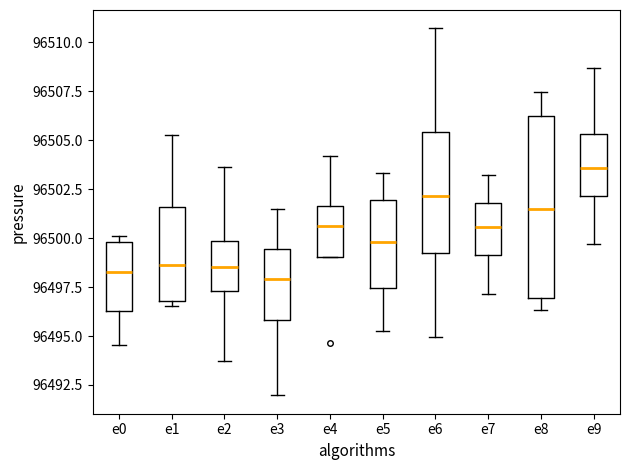

Comparing the boxes themselves (not the whiskers), which one is the tallest?

e8